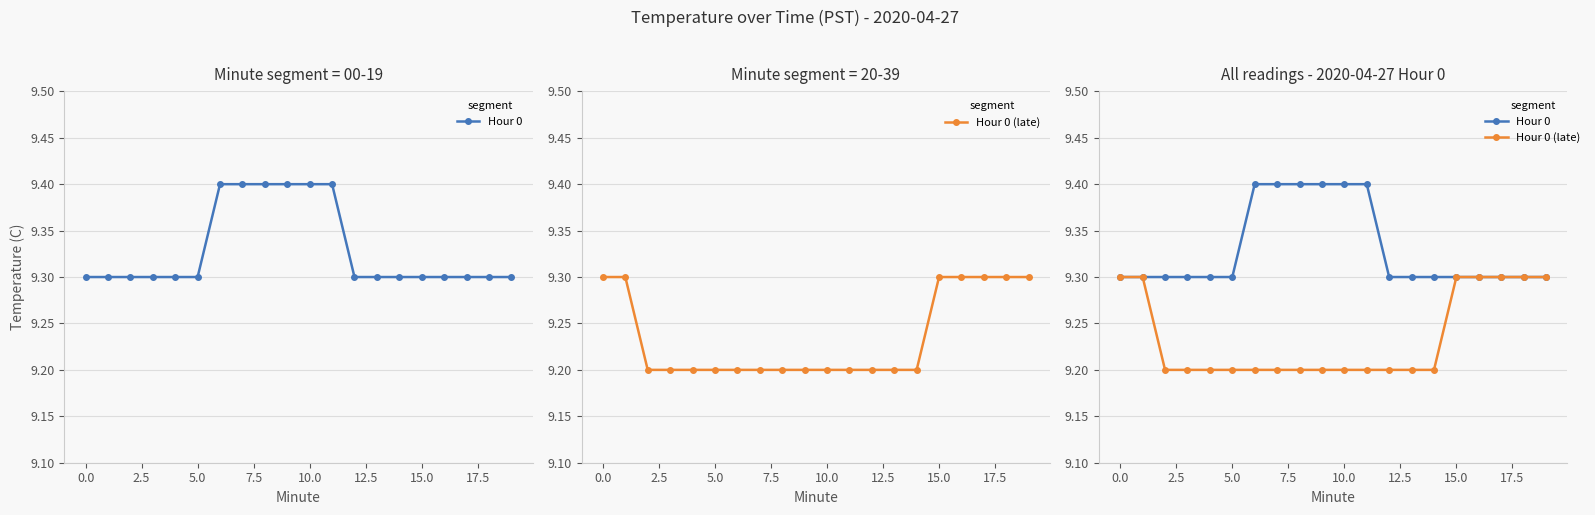

Which series has the largest range (max minus min)?

Hour 0 (late)